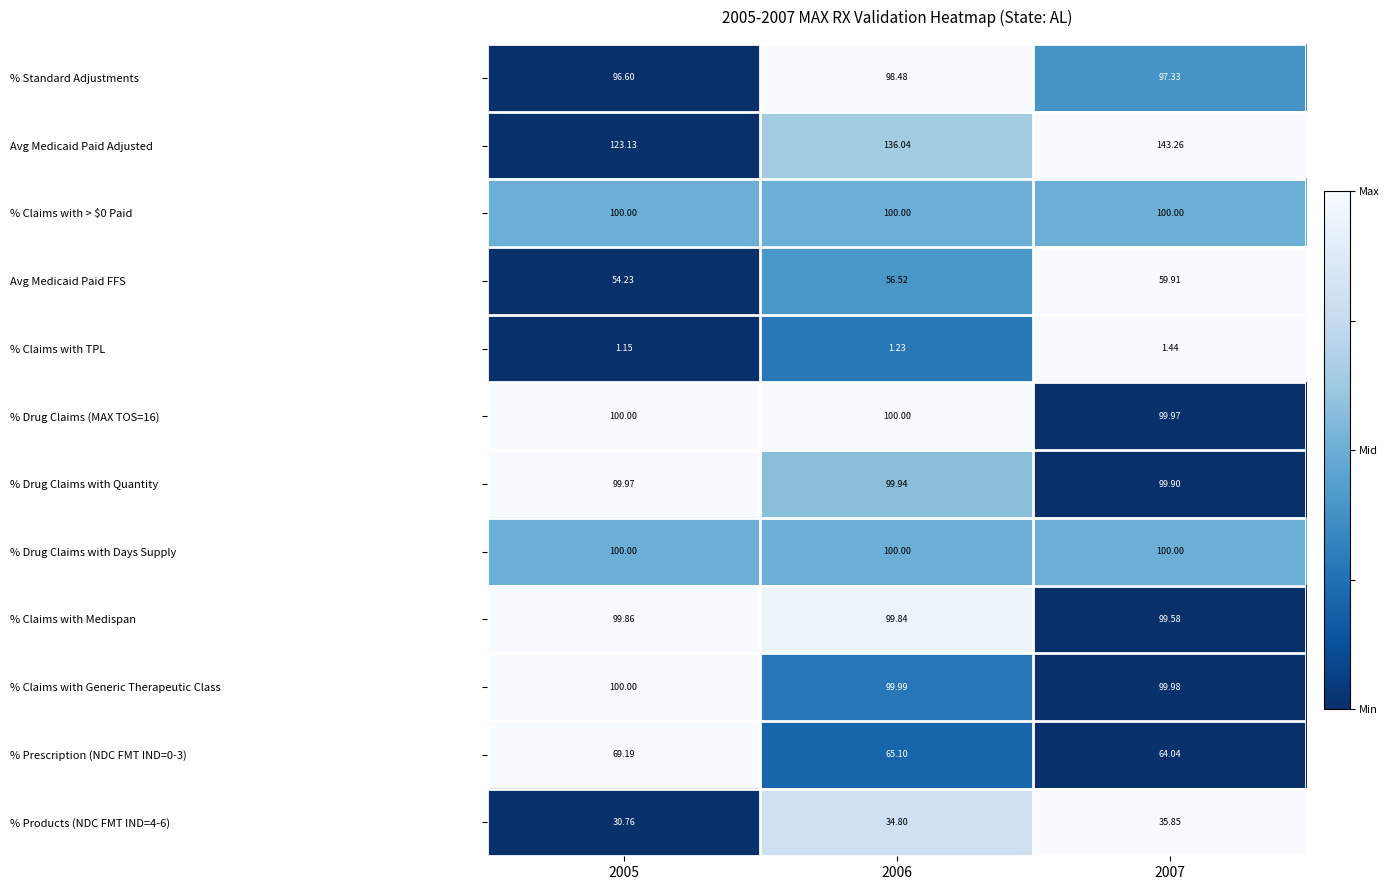

What is the maximum value shown in the chart?

143.3